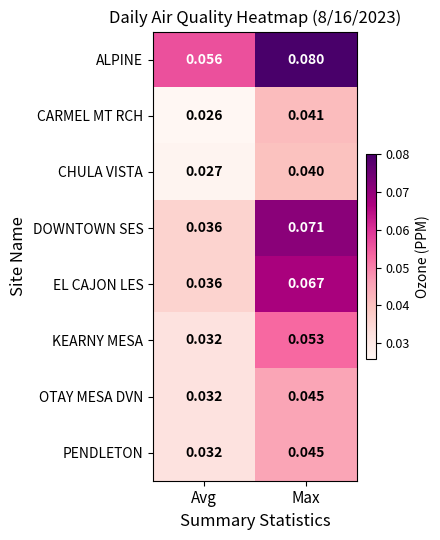

Which series has the largest range (max minus min)?

DOWNTOWN SES